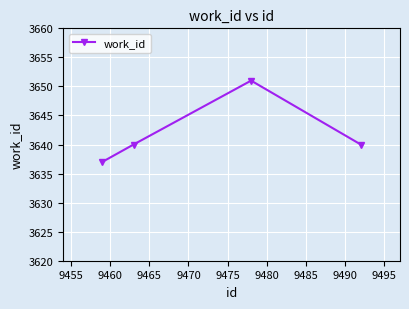

What is the sum of all values?

14568